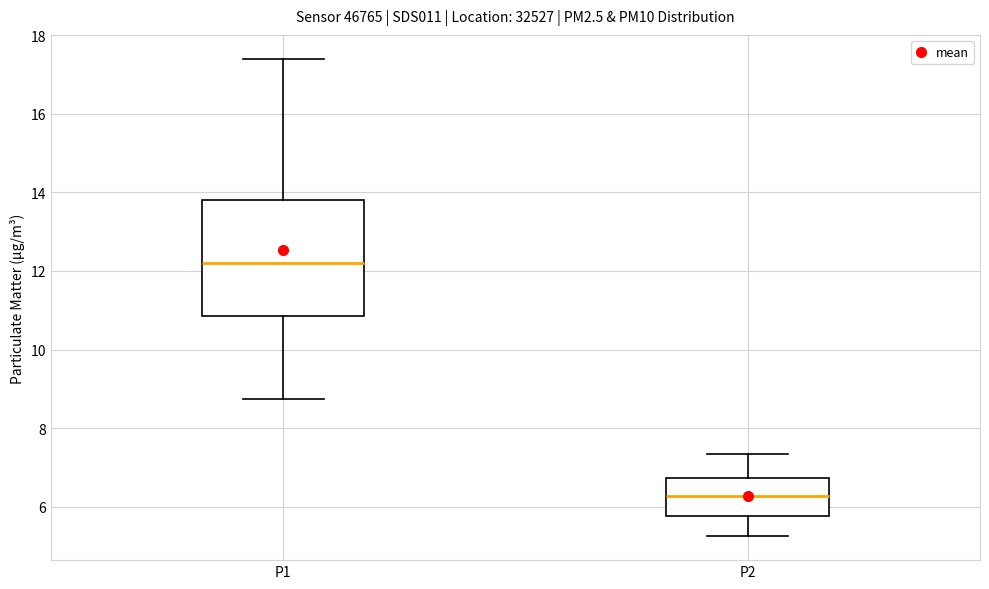

Reading left to right, transcribe this box plot: for each box, give where its median line is, the range the box spans, and where its two whiskers end, as read against the y-axis. The values are not printed on the chart, so give them approximately, as read against the axis.

P1: median 12.2, box 10.8 to 13.8, whiskers 8.8 to 17.4
P2: median 6.2, box 5.8 to 6.8, whiskers 5.2 to 7.4